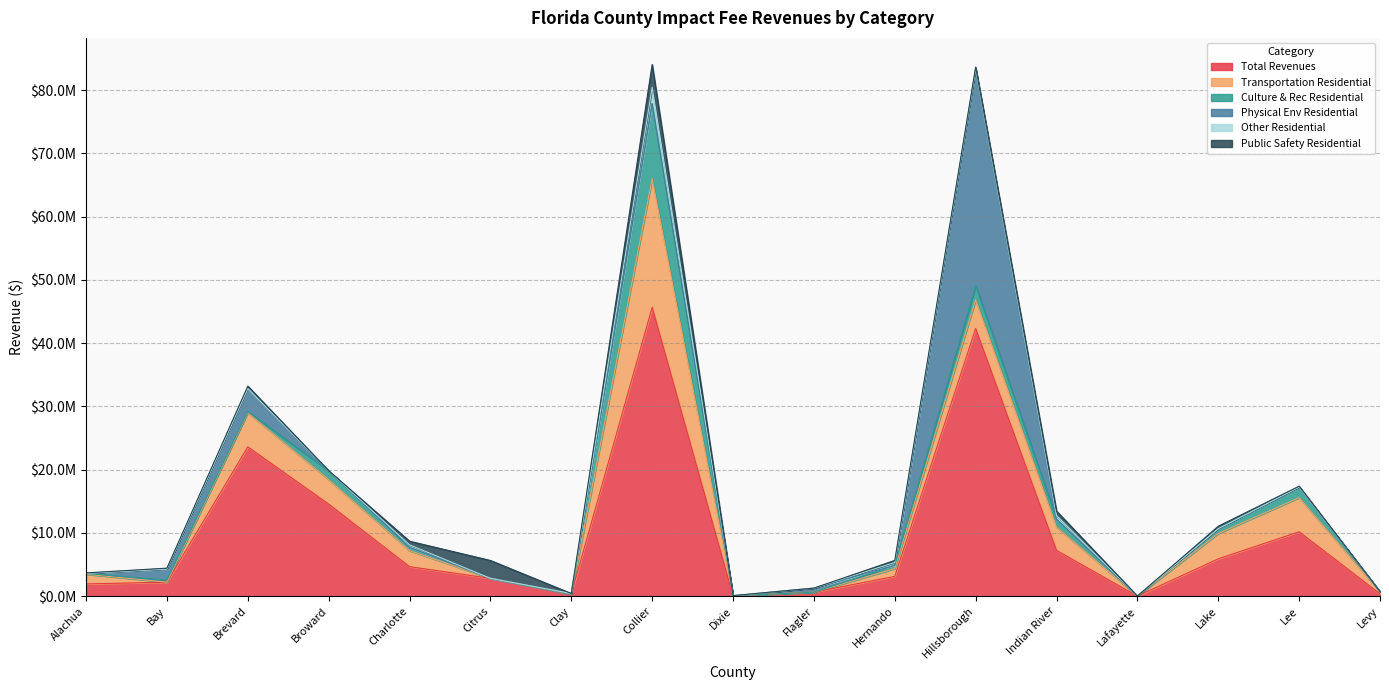

What is the difference between the second highest and minimum values in the Total Revenues series?

42312466